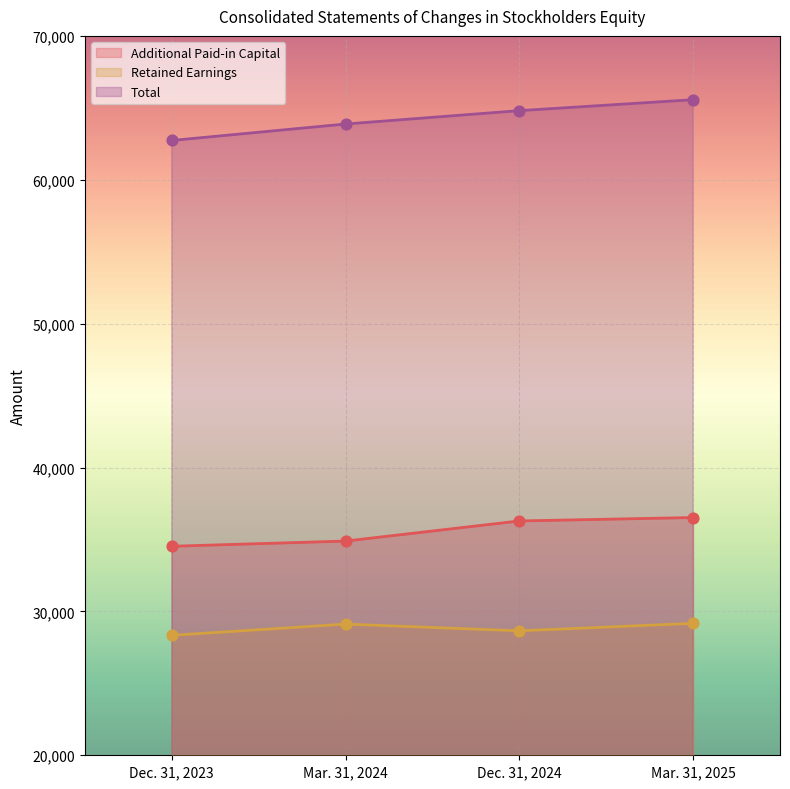

What is the total value across all series at Dec. 31, 2024?

129740